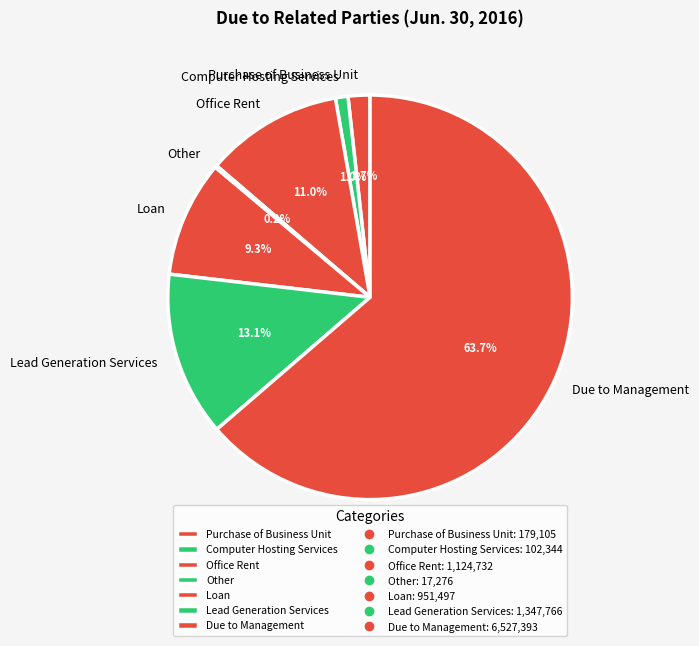

What is the largest slice in the pie chart?

Due to Management